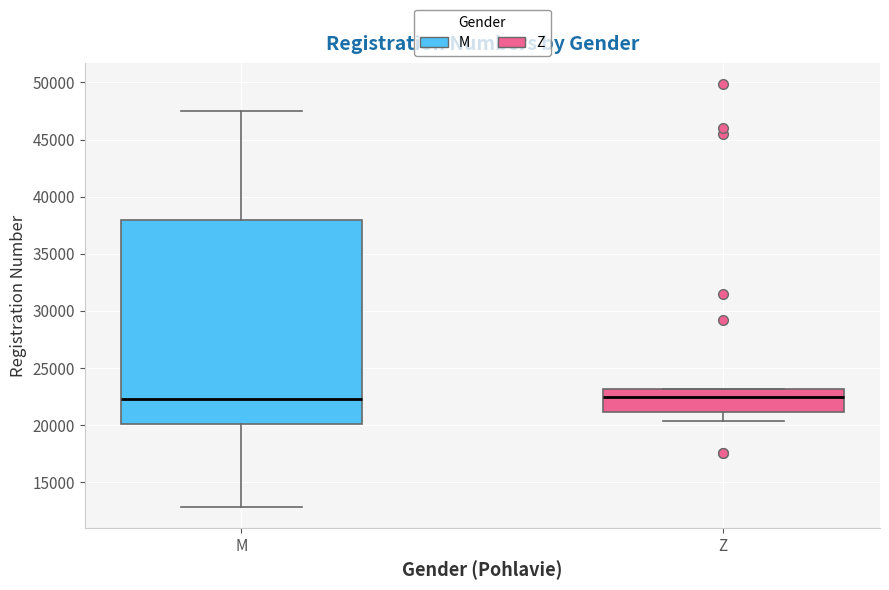

Reading left to right, transcribe this box plot: for each box, give where its median line is, the range the box spans, and where its two whiskers end, as read against the y-axis. The values are not printed on the chart, so give them approximately, as read against the axis.

M: median 22000, box 20000 to 38000, whiskers 13000 to 47500
Z: median 22500, box 21000 to 23000, whiskers 20500 to 23000